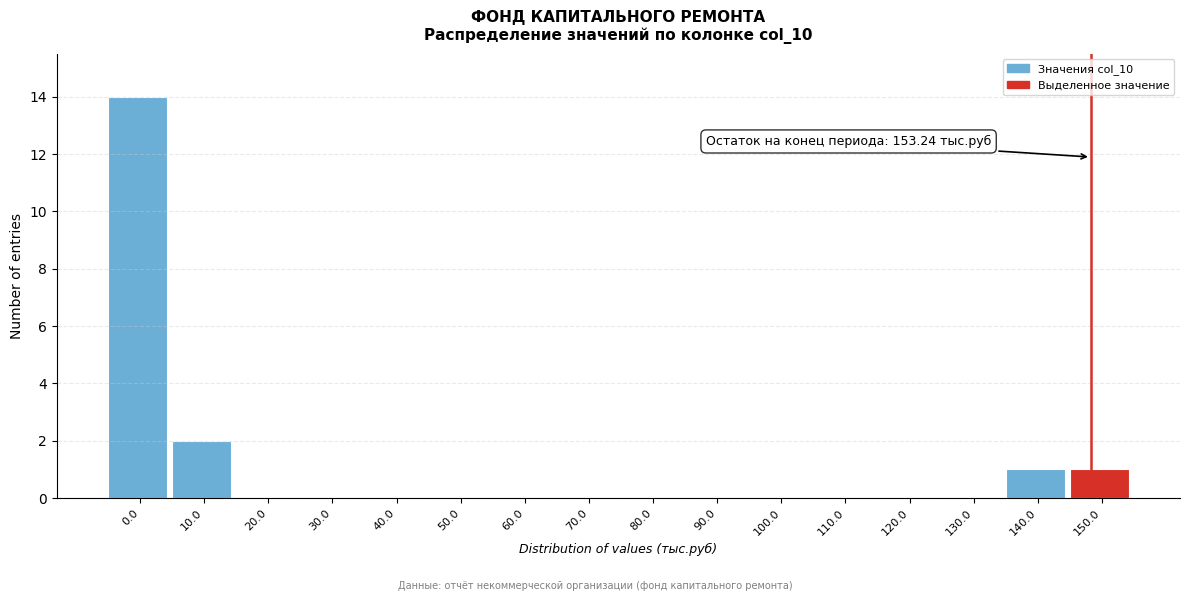

Reading left to right, what are all the values shown in this chart?

0.0=14	10.0=2	20.0=0	30.0=0	40.0=0	50.0=0	60.0=0	70.0=0	80.0=0	90.0=0	100.0=0	110.0=0	120.0=0	130.0=0	140.0=1	150.0=1